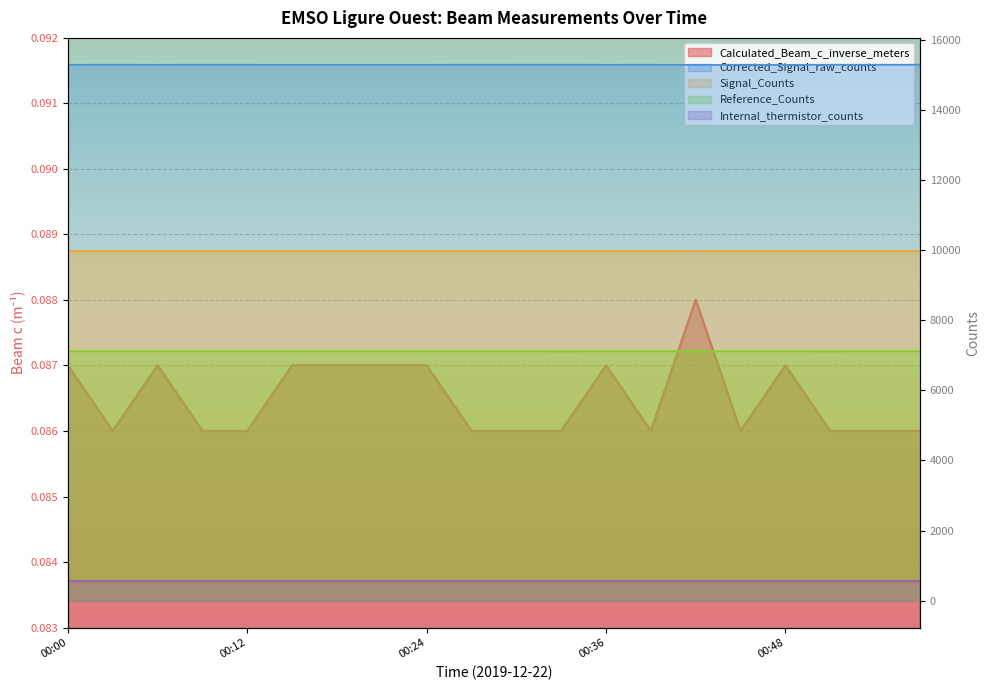

True or false: Calculated_Beam_c_inverse_meters and Corrected_Signal_raw_counts intersect in this chart.

False